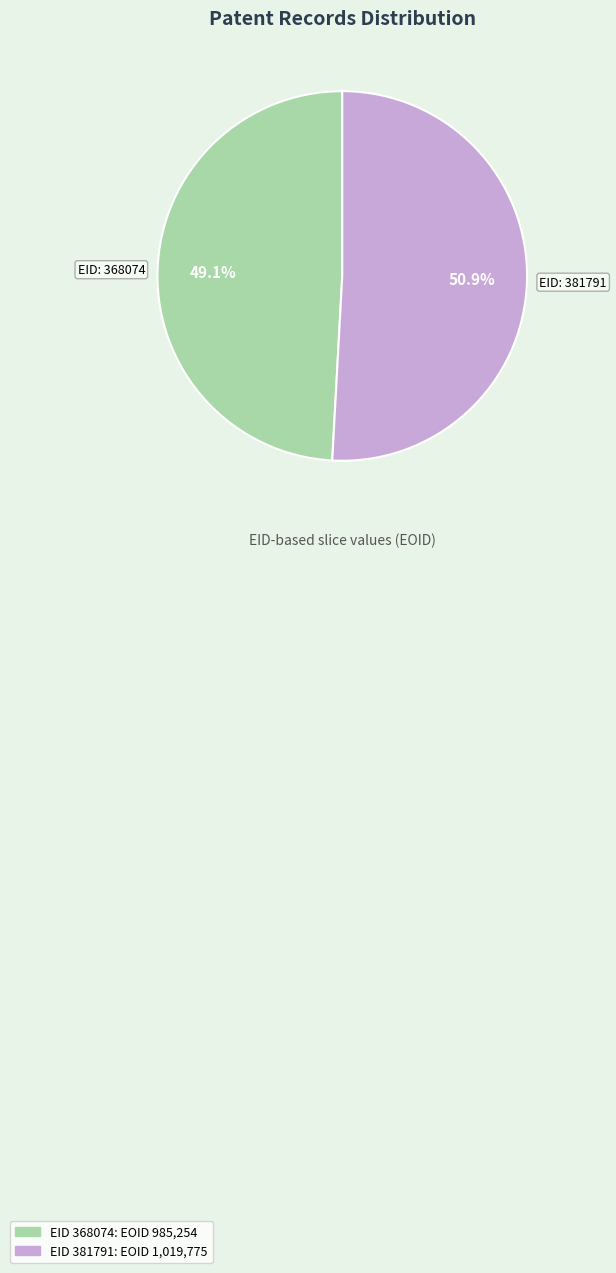

Is there a majority slice in this chart?

Yes